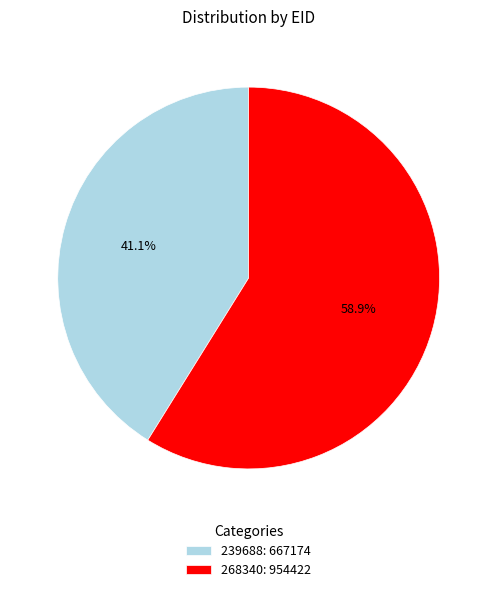

Which category has the smallest portion of the pie?

239688